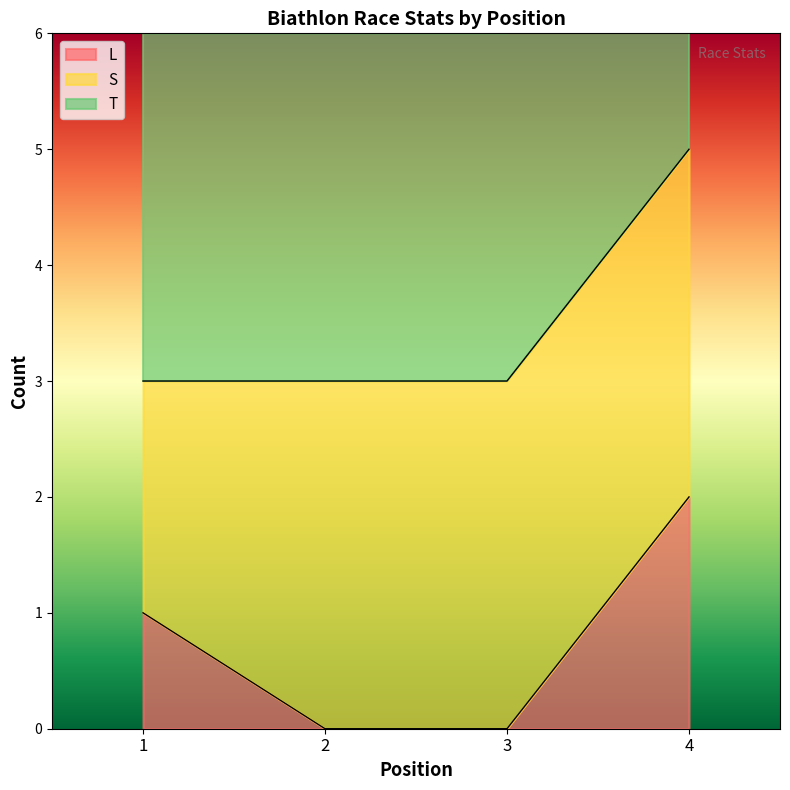

The value of L at 1 is 1. True or false?

True